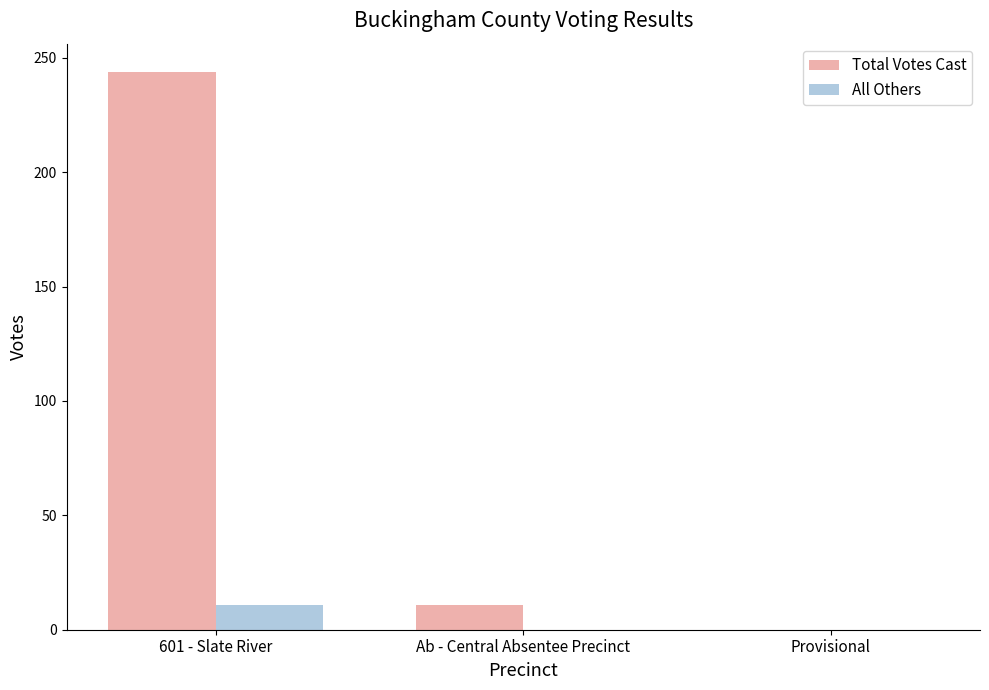

Is the value of All Others at Provisional greater than the value of Total Votes Cast at Ab - Central Absentee Precinct?

No